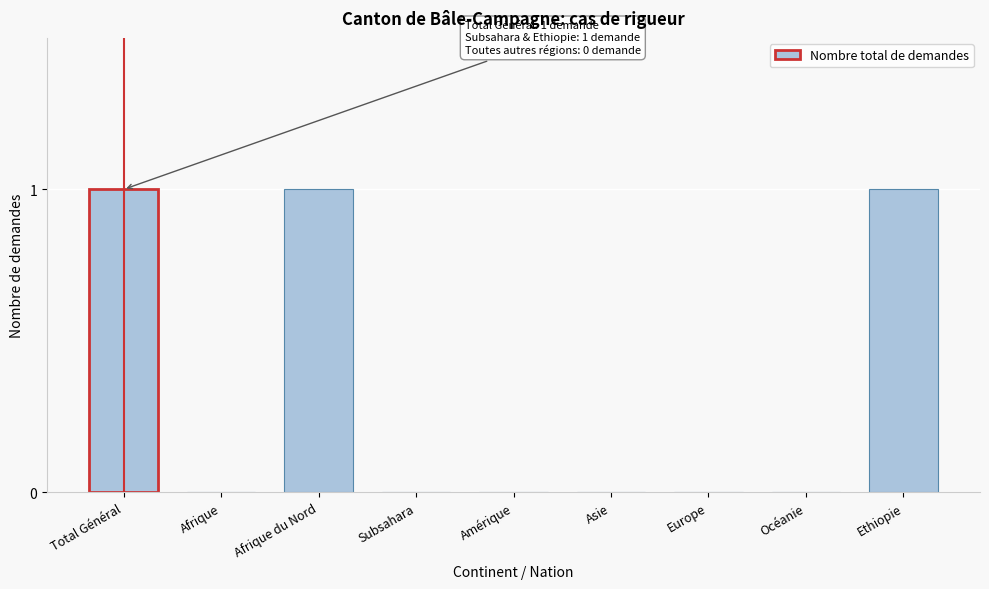

Reading left to right, transcribe all the data shown in this chart.

Total Général=1	Afrique=0	Afrique du Nord=1	Subsahara=0	Amérique=0	Asie=0	Europe=0	Océanie=0	Ethiopie=1